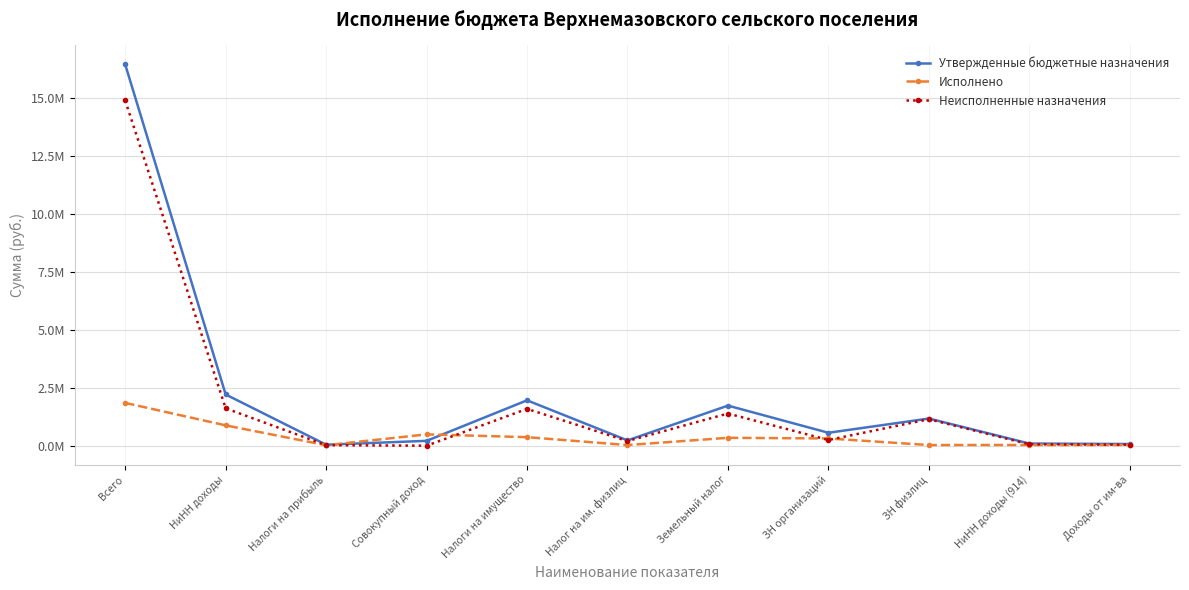

Between НиНН доходы and ЗН физлиц, which series saw the biggest shift?

Утвержденные бюджетные назначения